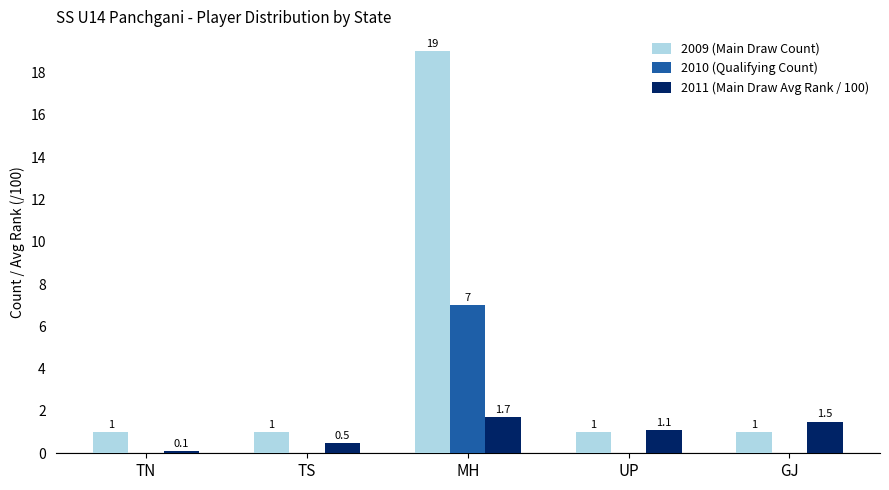

What is the sum of the 2009 (Main Draw Count) values at TN and GJ?

2.0